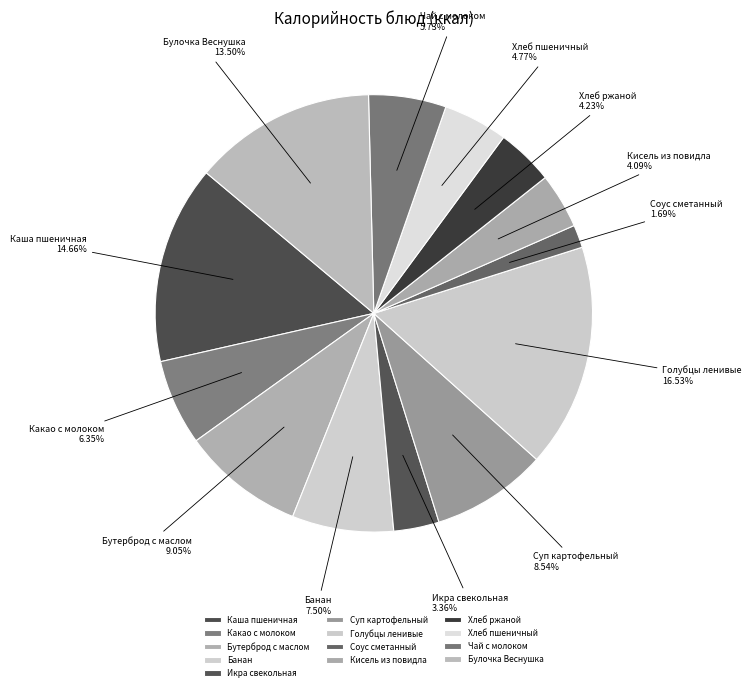

To the nearest percent, what percentage of the pie is Какао с молоком?

6%